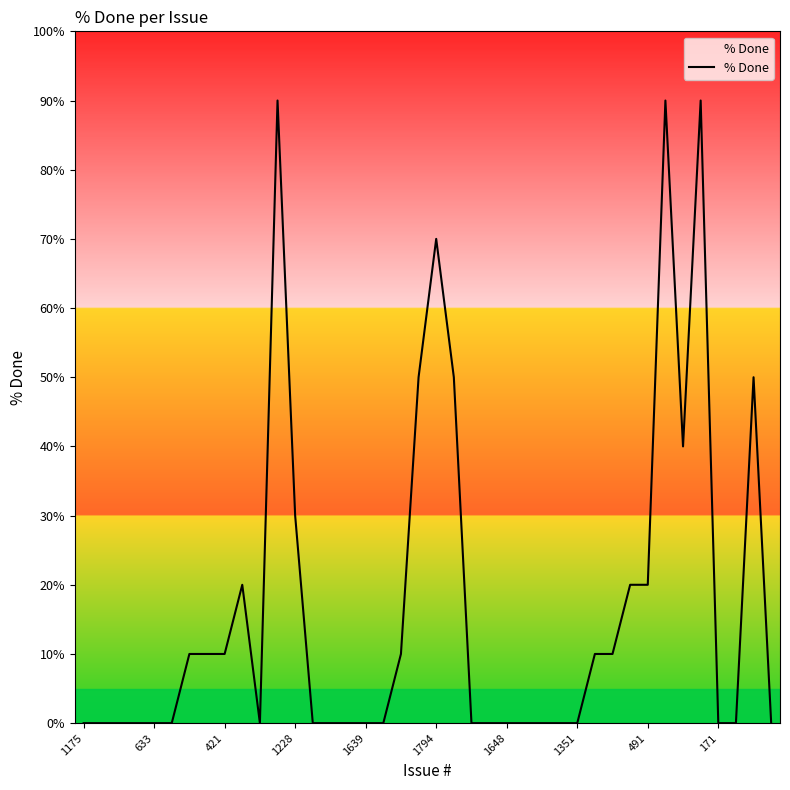

What is the greatest value displayed?

90